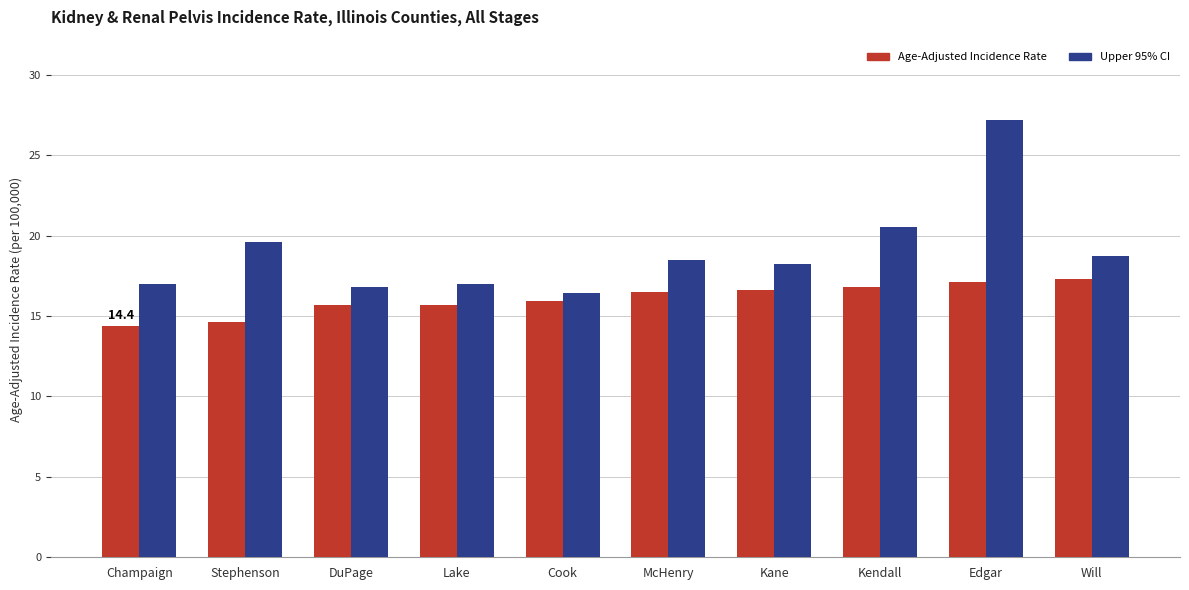

Count the number of data series in this chart.

2